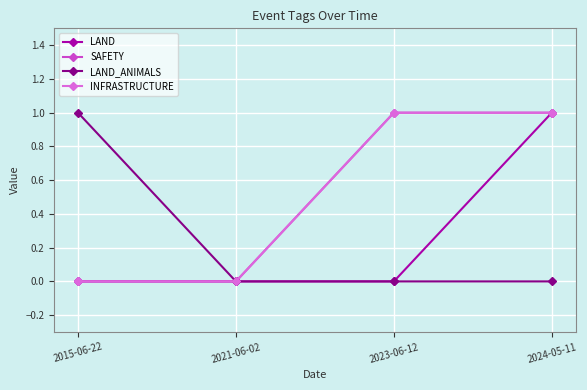

Rank the categories by LAND value from lowest to highest.

2015-06-22, 2021-06-02, 2023-06-12, 2024-05-11